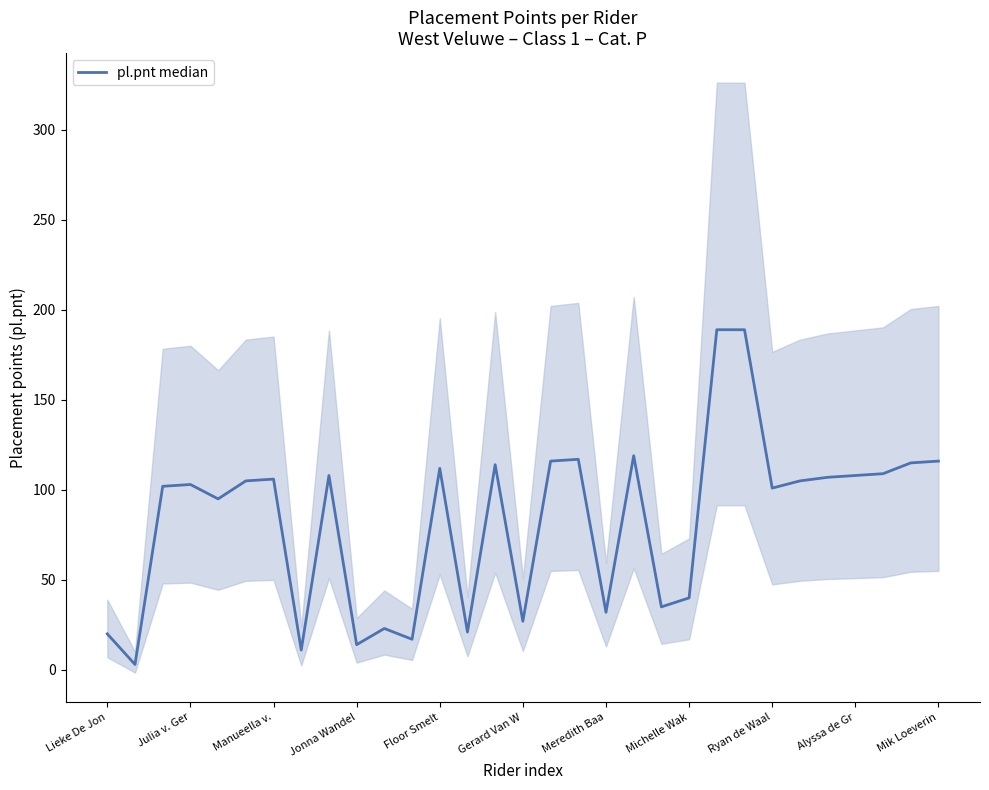

What is the average value?

83